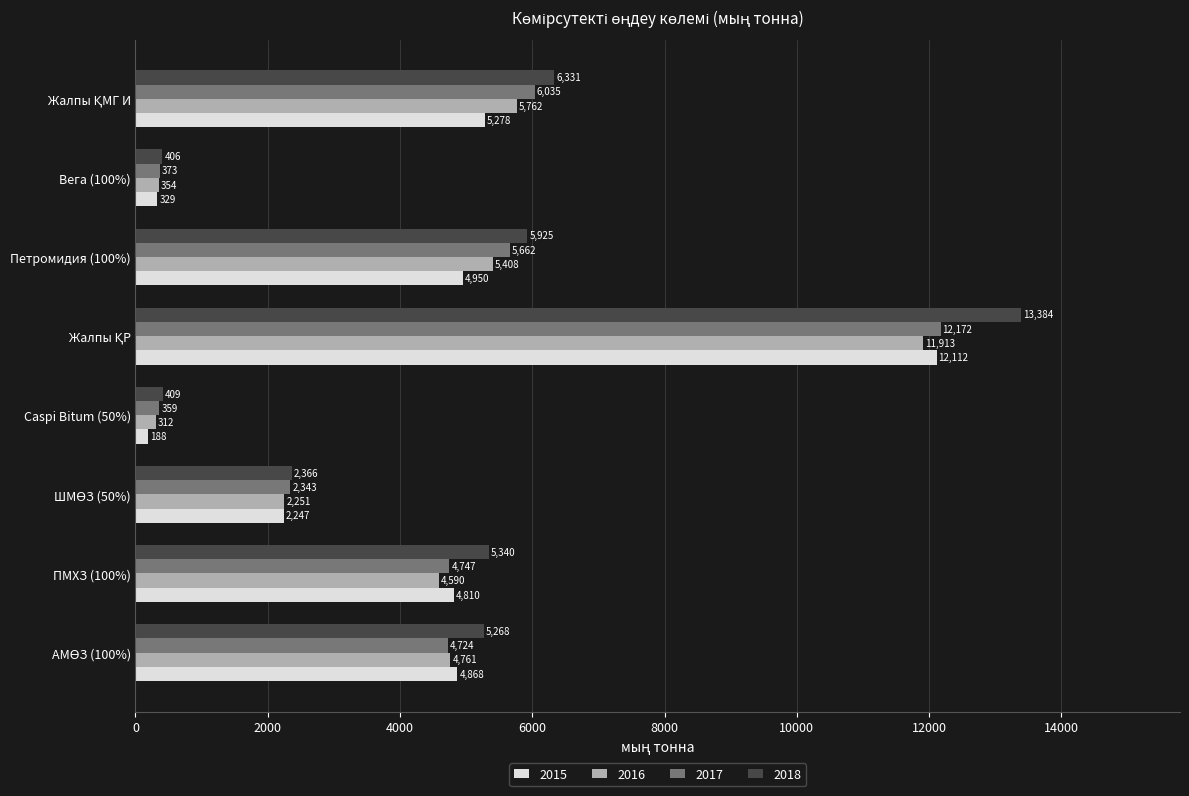

What is the smallest value displayed?

187.5